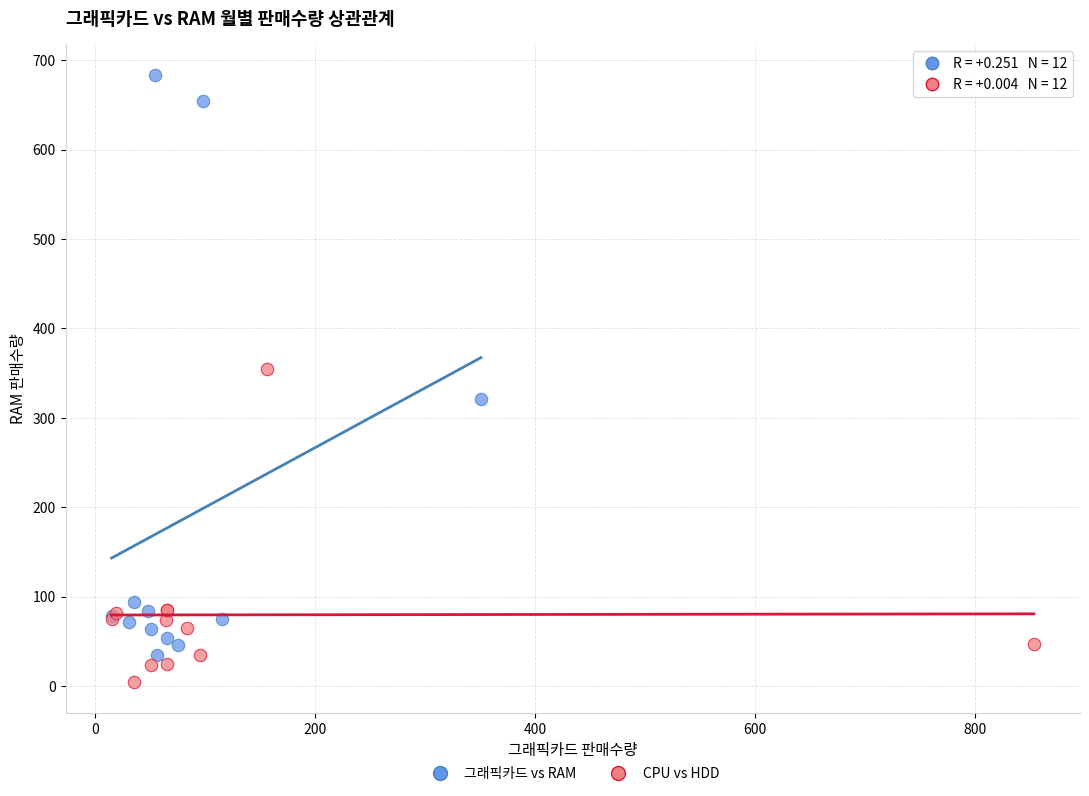

Which series reaches the maximum Y coordinate?

그래픽카드 vs RAM